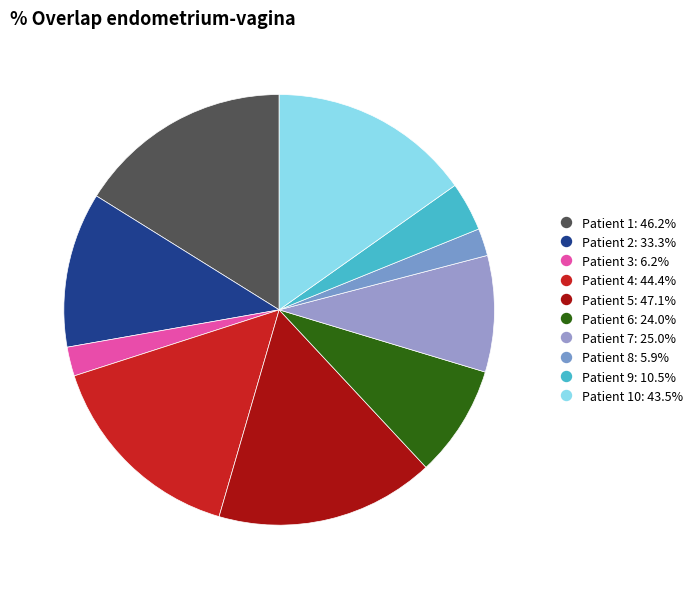

Count the number of slices in the pie.

10